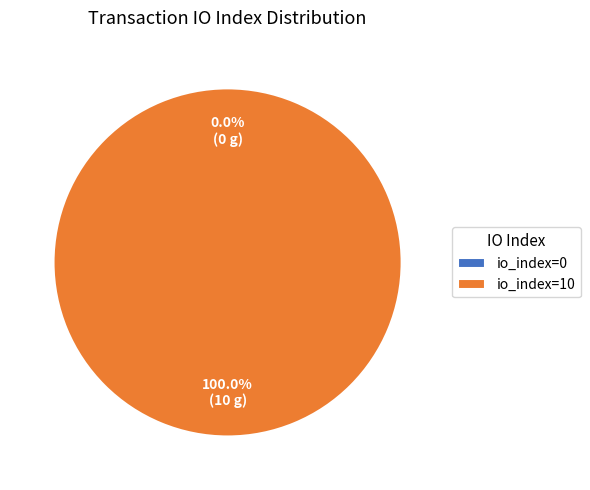

How many slices are in this pie chart?

2